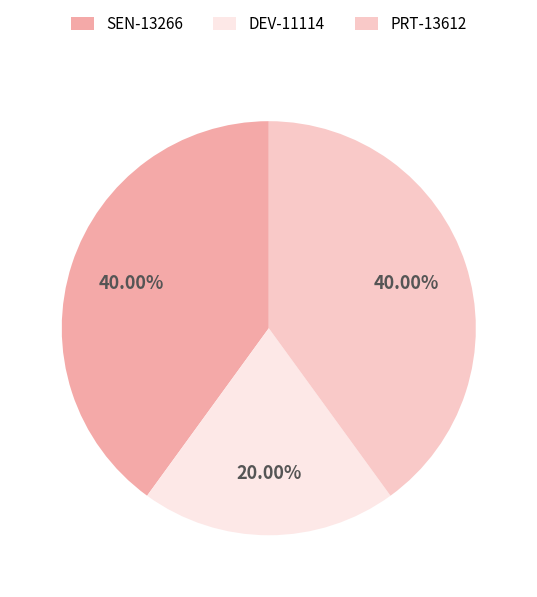

What portion of the pie excludes SEN-13266?

60.0%